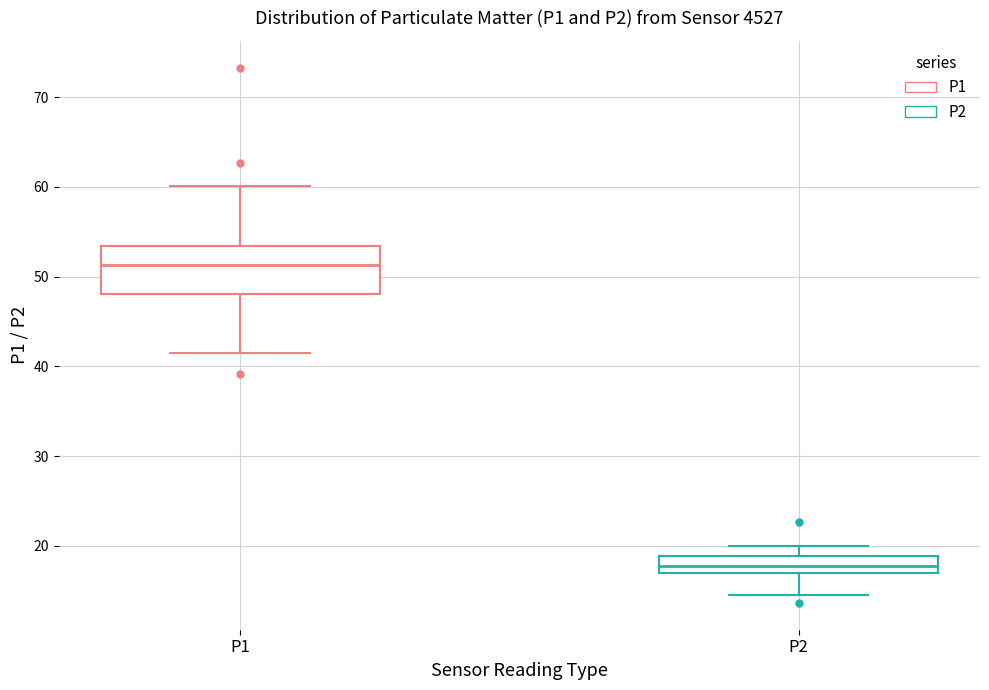

Which box is the tallest, from its lower edge to its upper edge?

P1